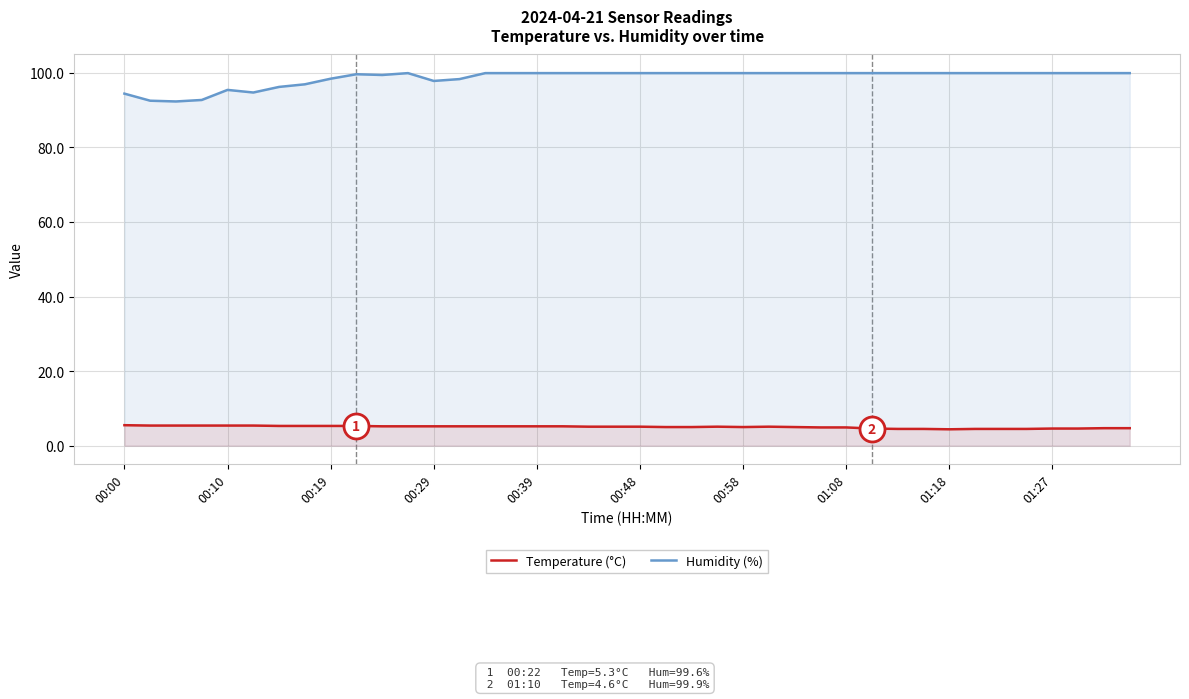

At which category is the sum across all series the highest?

11